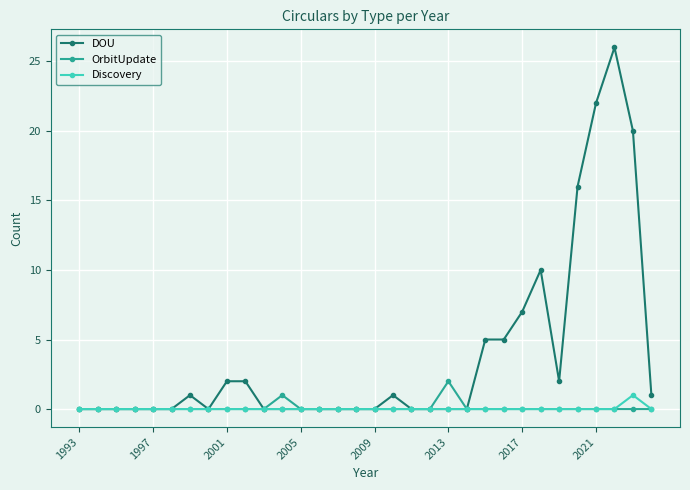

What is the highest value of the DOU series?

26